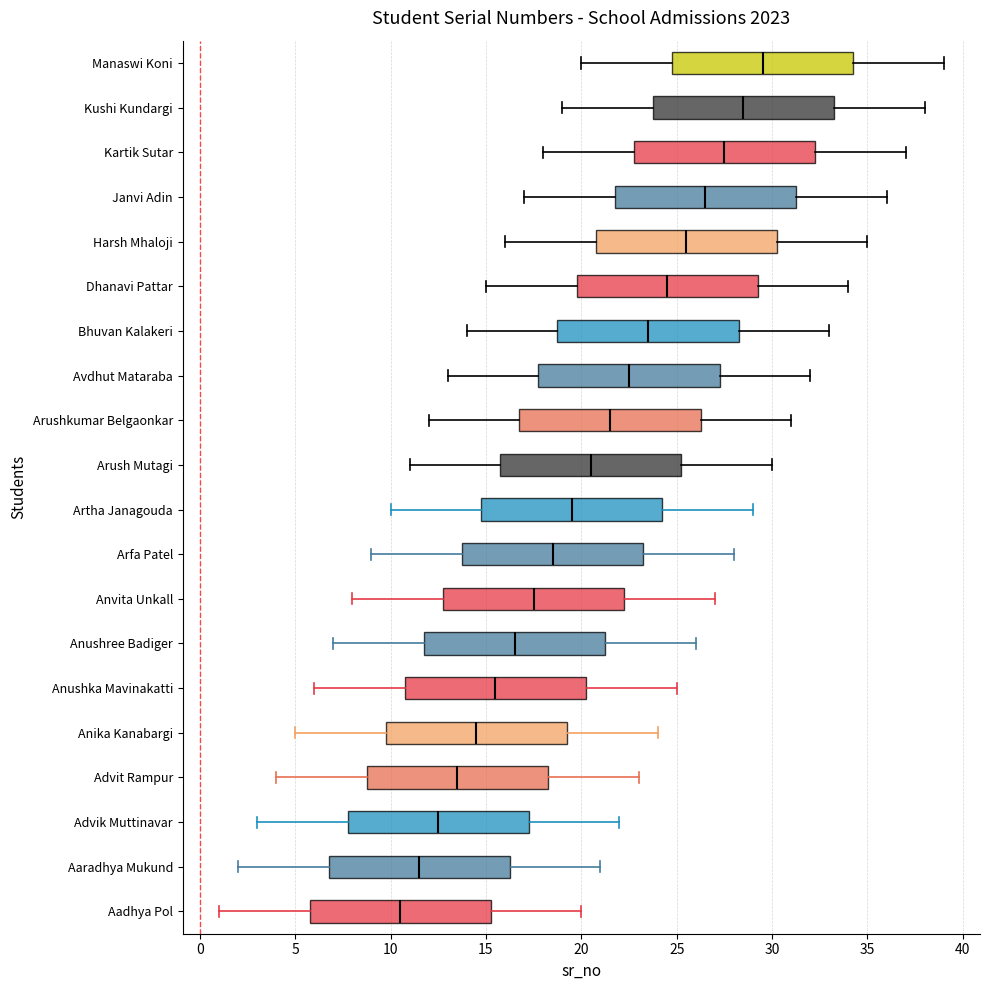

Which box's median line is the furthest to the left?

Aadhya Pol